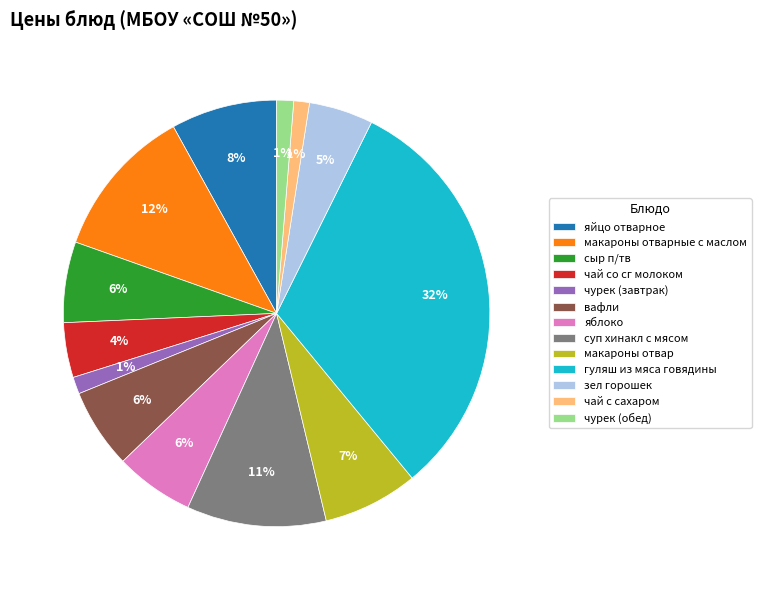

Does макароны отварные с маслом account for over 50% of the chart?

No